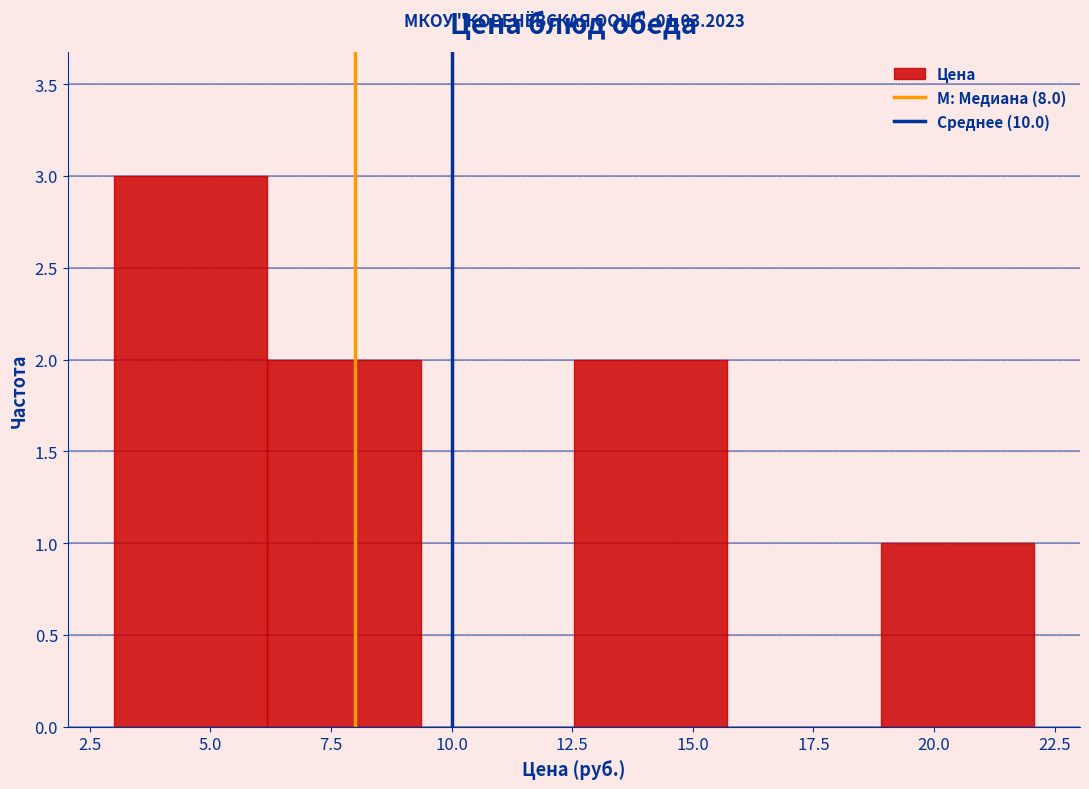

Which range on the x-axis has the tallest bar?

3.0 to 6.0